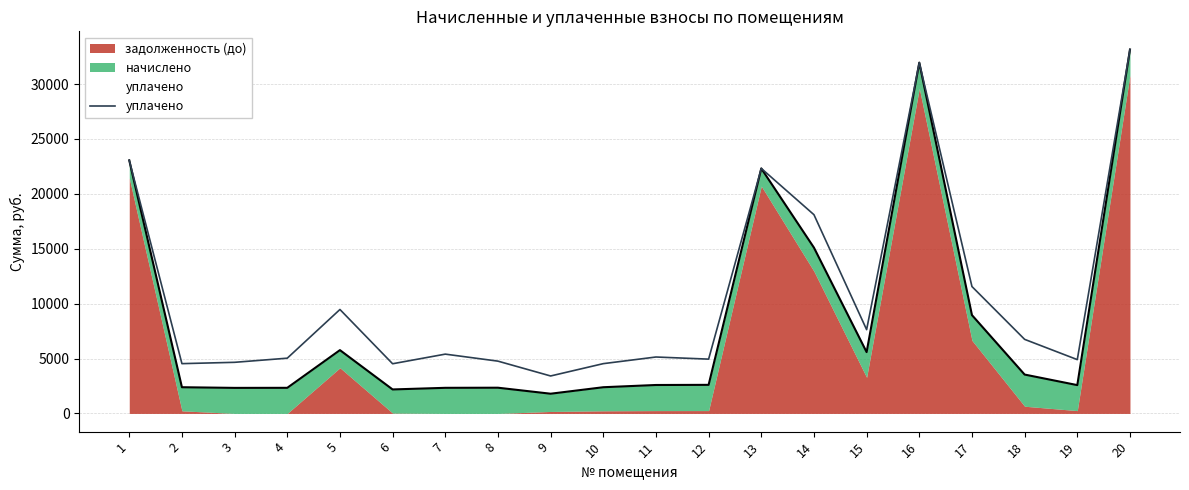

Rank the categories by value from lowest to highest.

9, 6, 2, 10, 3, 8, 19, 12, 4, 11, 7, 18, 15, 5, 17, 14, 13, 1, 16, 20